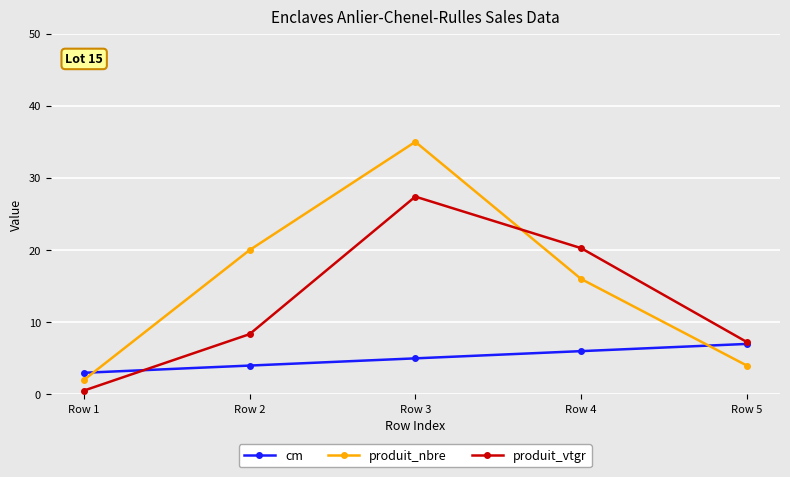

How many data points in produit_vtgr are above 8?

3